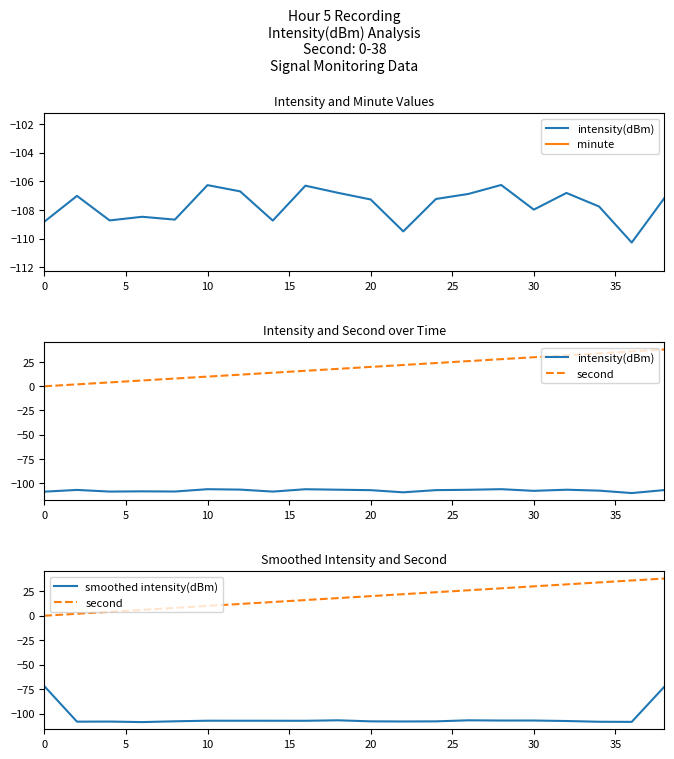

True or false: intensity(dBm) has more than 0 interior local peaks.

True